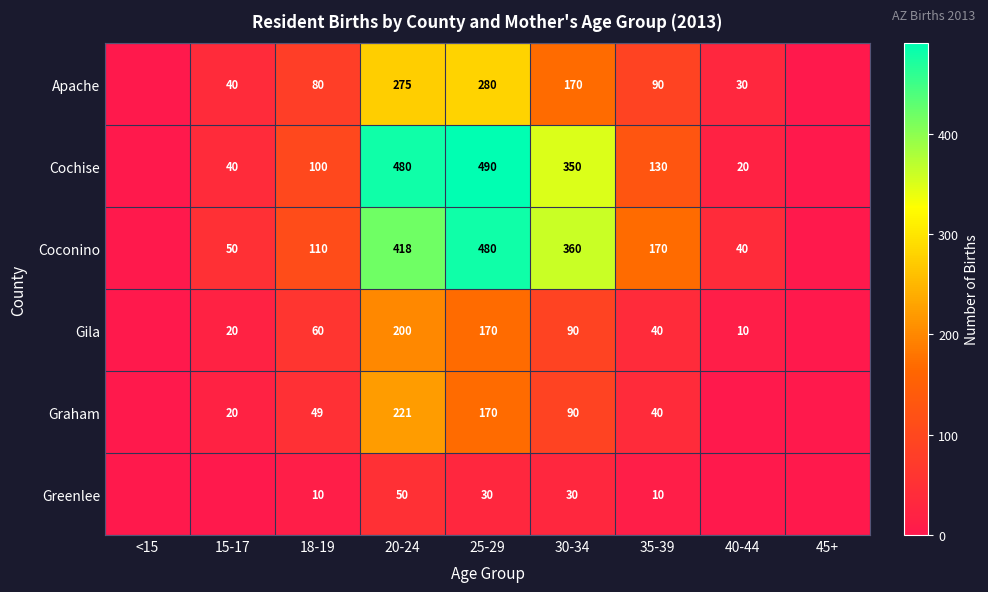

What is the total value across all series at 35-39?

480